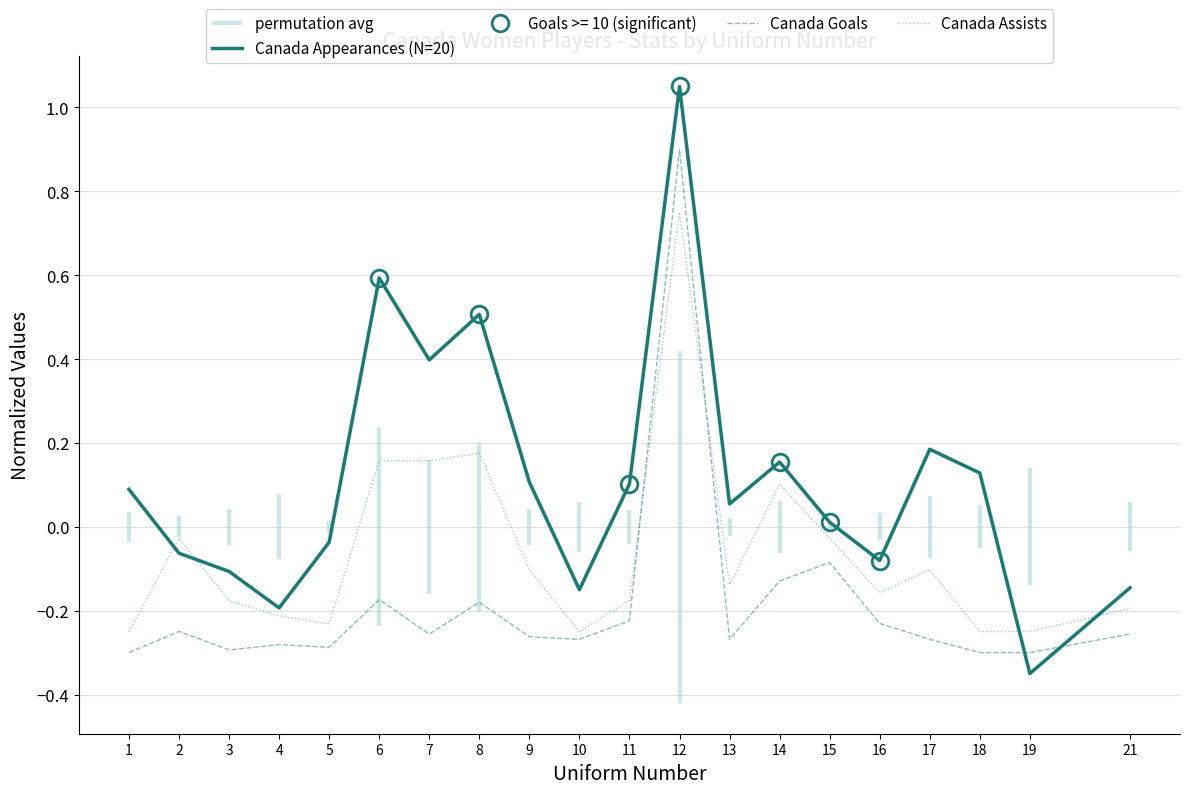

True or false: Canada Assists has a value of 0.8 at 12.

True